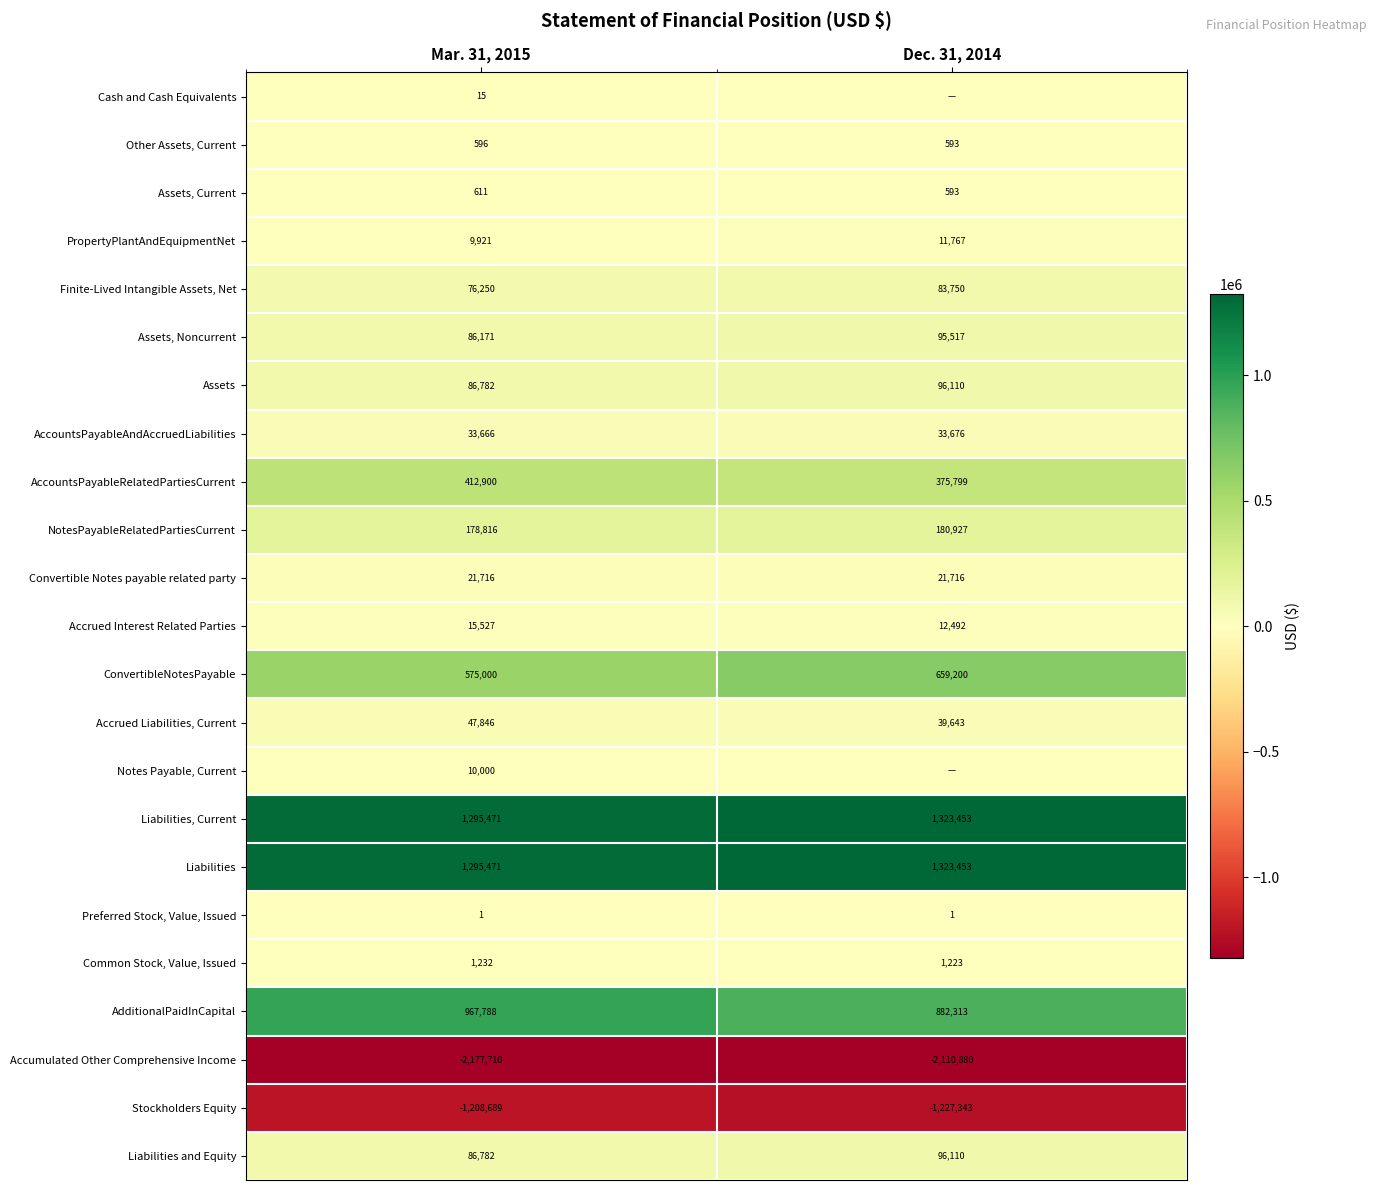

Is the value of PropertyPlantAndEquipmentNet at Dec. 31, 2014 greater than the value of Convertible Notes payable related party at Dec. 31, 2014?

No